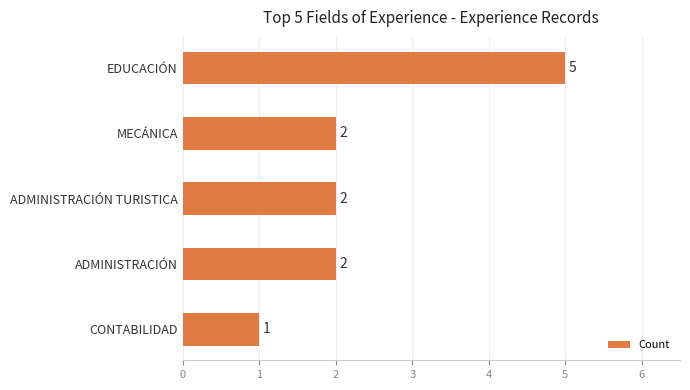

What is the smallest value displayed?

1